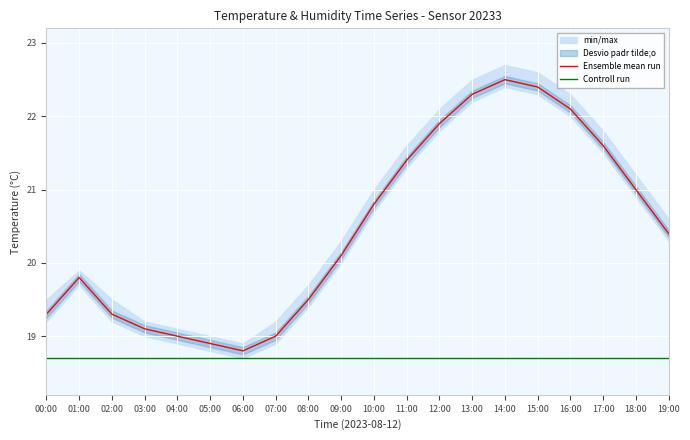

What is the sum of the Controll run values at 19:00 and 08:00?

37.4